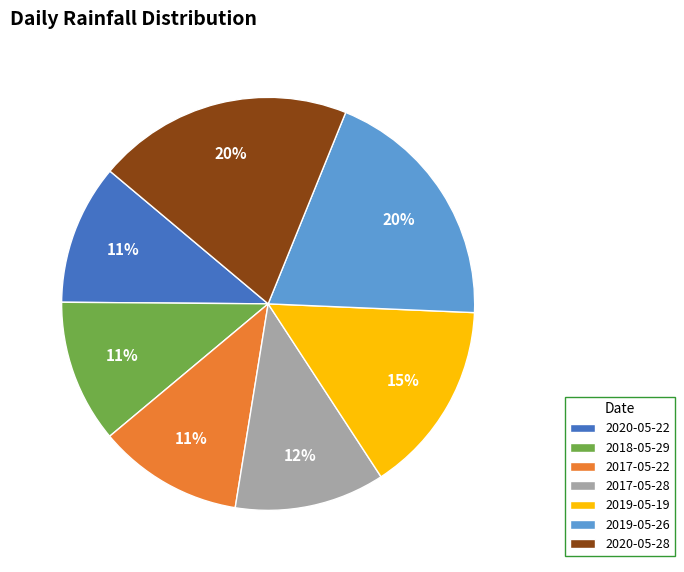

To the nearest percent, what is the average slice percentage?

14%